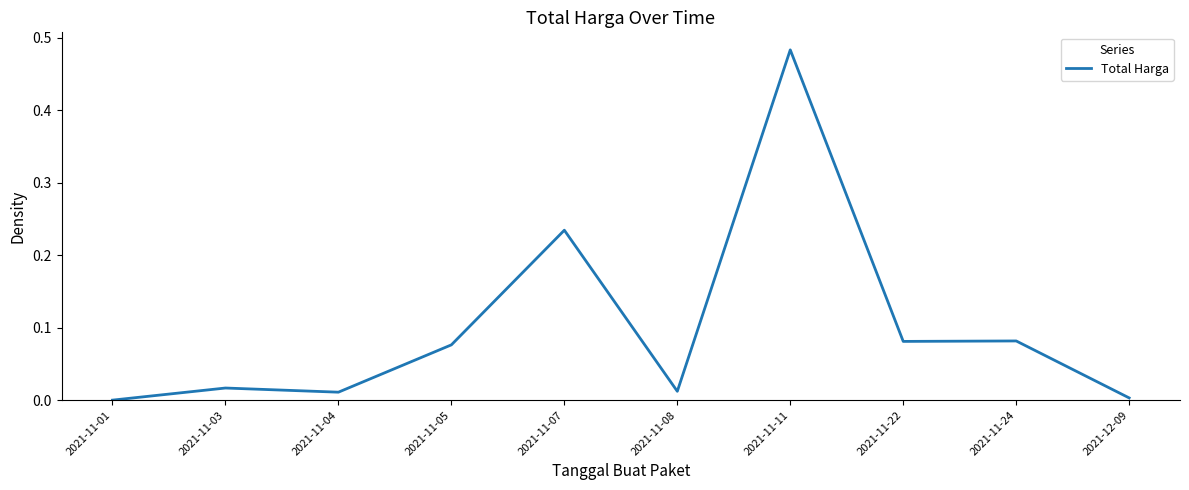

Which label corresponds to the largest value in the chart?

2021-11-11